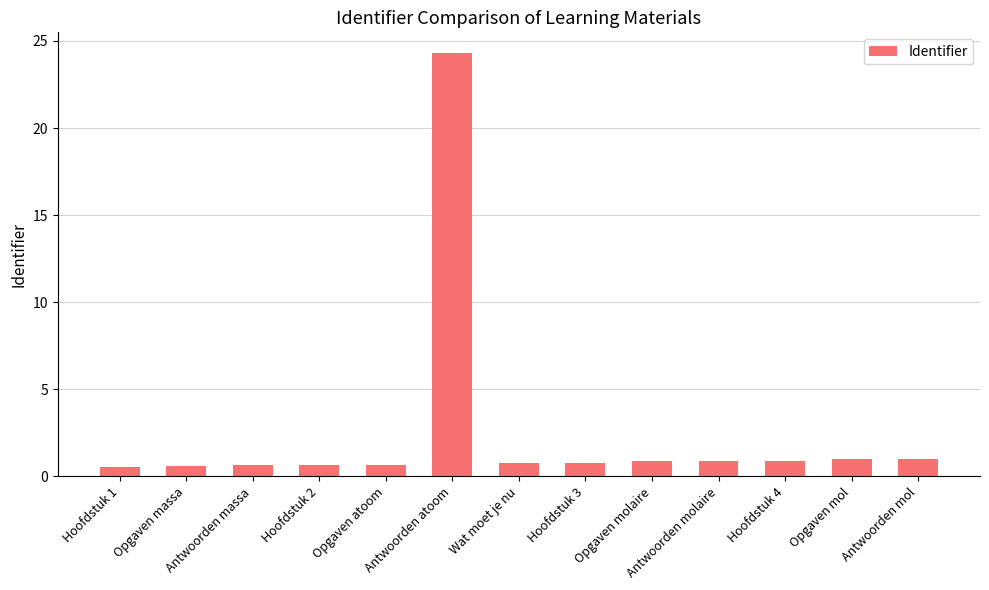

Are the bars grouped side by side (vs. stacked)?

No